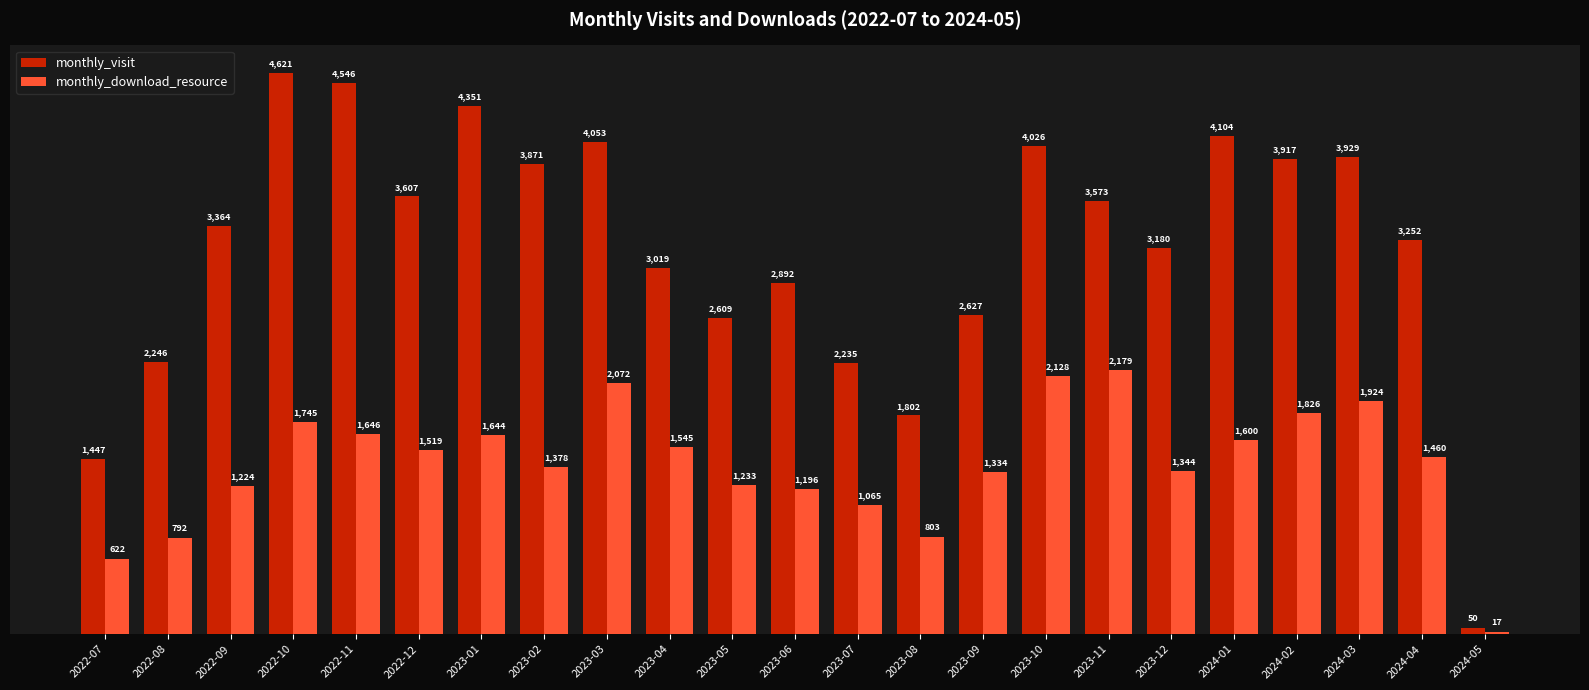

What is the label of the 15th bar from the left?

2023-09